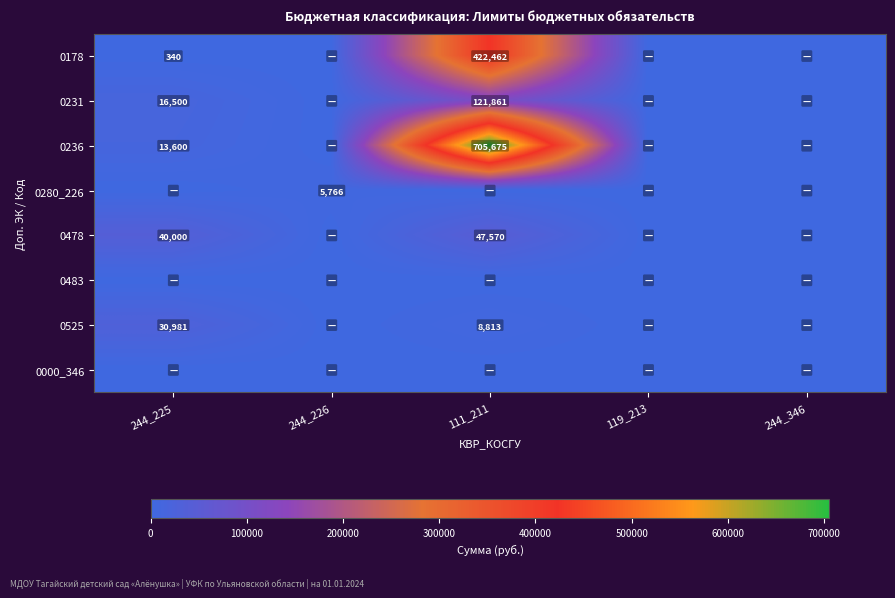

At which category is the sum across all series the highest?

111_211